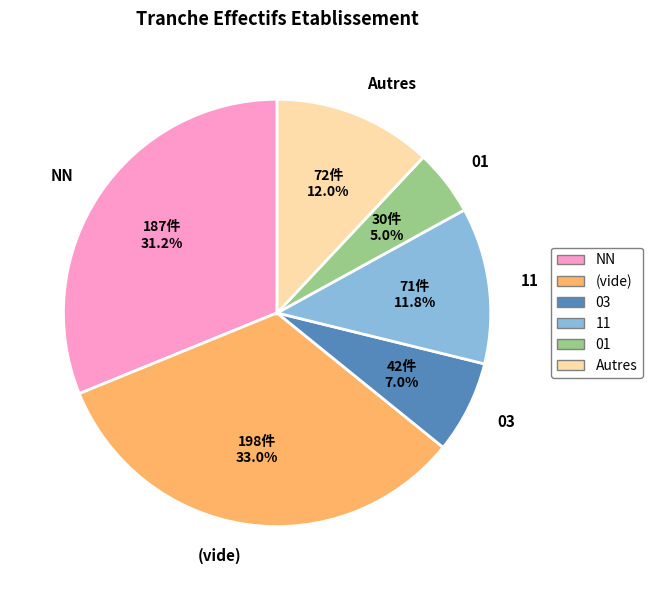

Between (vide) and 01, which is larger?

(vide)